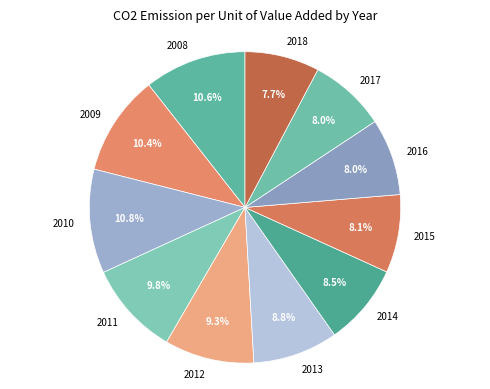

Approximately how many times larger is the value at 2012 compared to 2010?

0.9